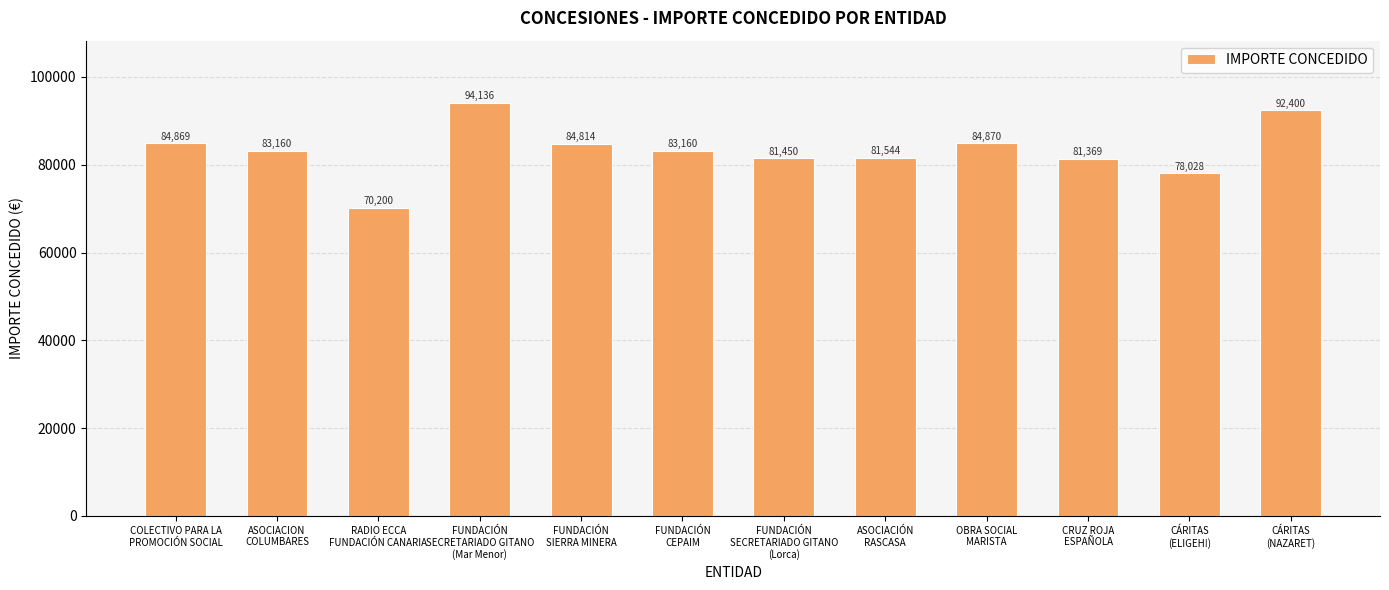

The chart shows a value of 109982 at FUNDACIÓN
SECRETARIADO GITANO
(Lorca). True or false?

False